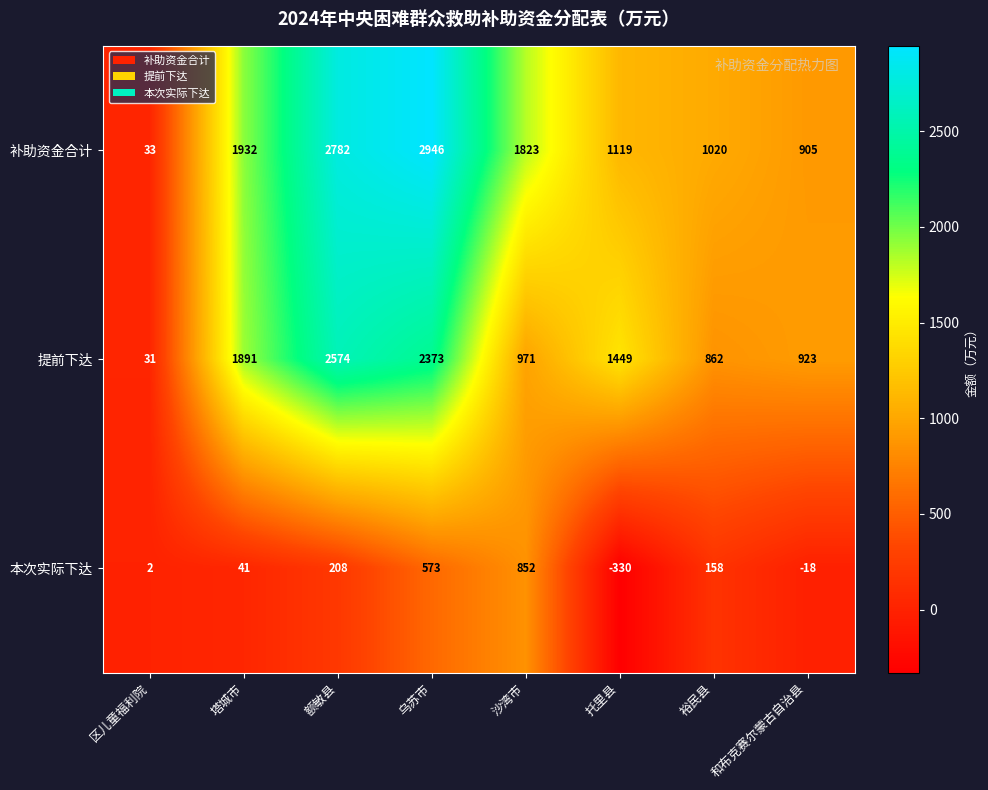

Rank the series at 和布克赛尔蒙古自治县 from highest to lowest value.

提前下达, 补助资金合计, 本次实际下达